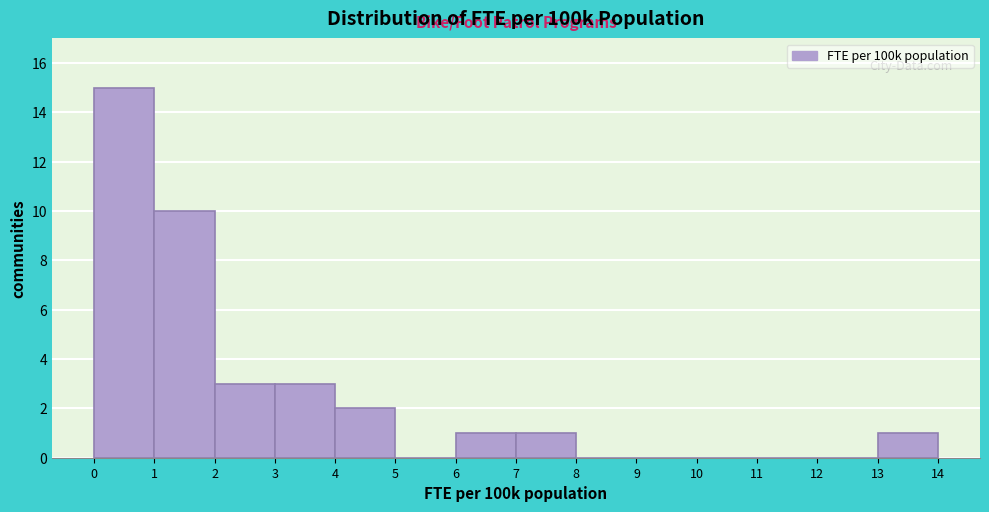

Which range on the x-axis has the tallest bar?

0 to 1